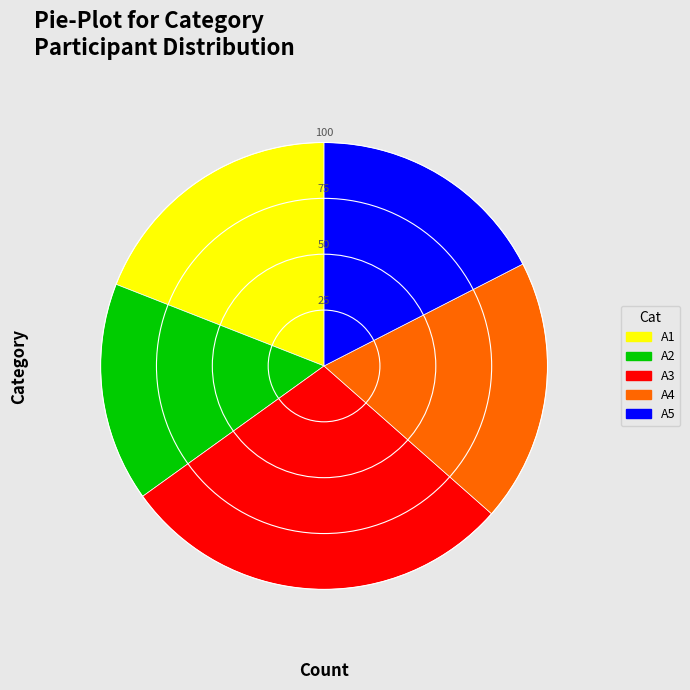

Approximately how many times larger is the value at A3 compared to A5?

1.6